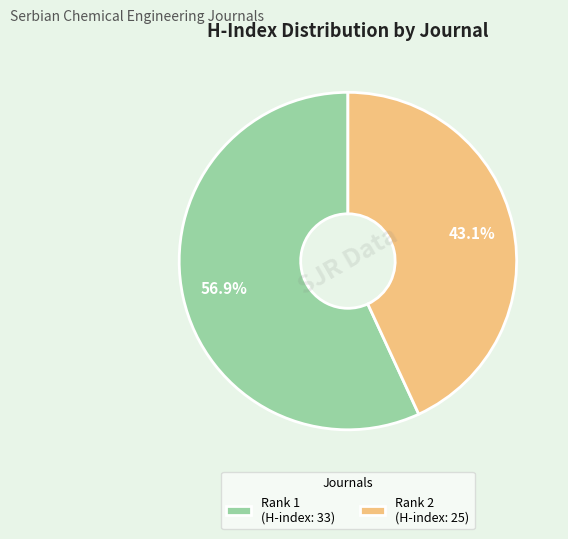

Rank the categories by value from lowest to highest.

Rank 2 (H-index: 25), Rank 1 (H-index: 33)